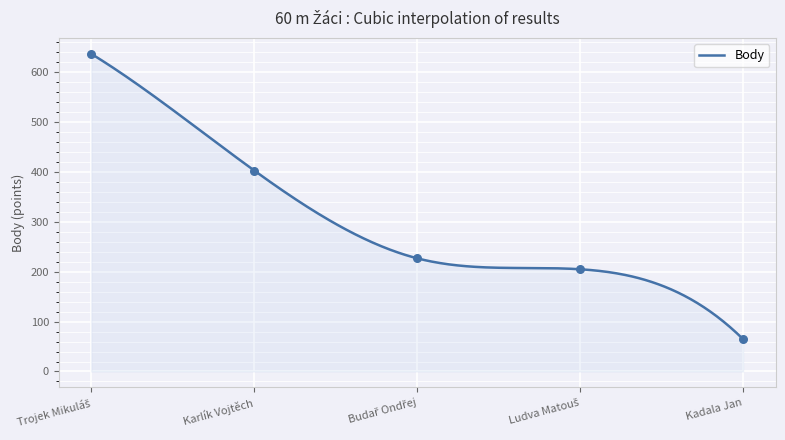

At which category is the sum across all series the highest?

Trojek Mikuláš